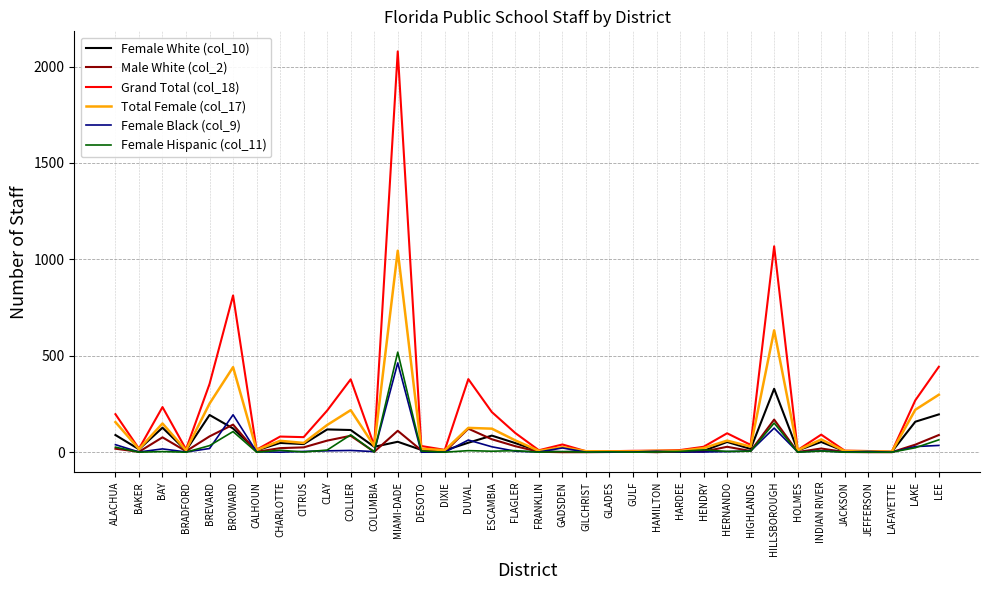

What is the minimum value for Female White (col_10)?

1